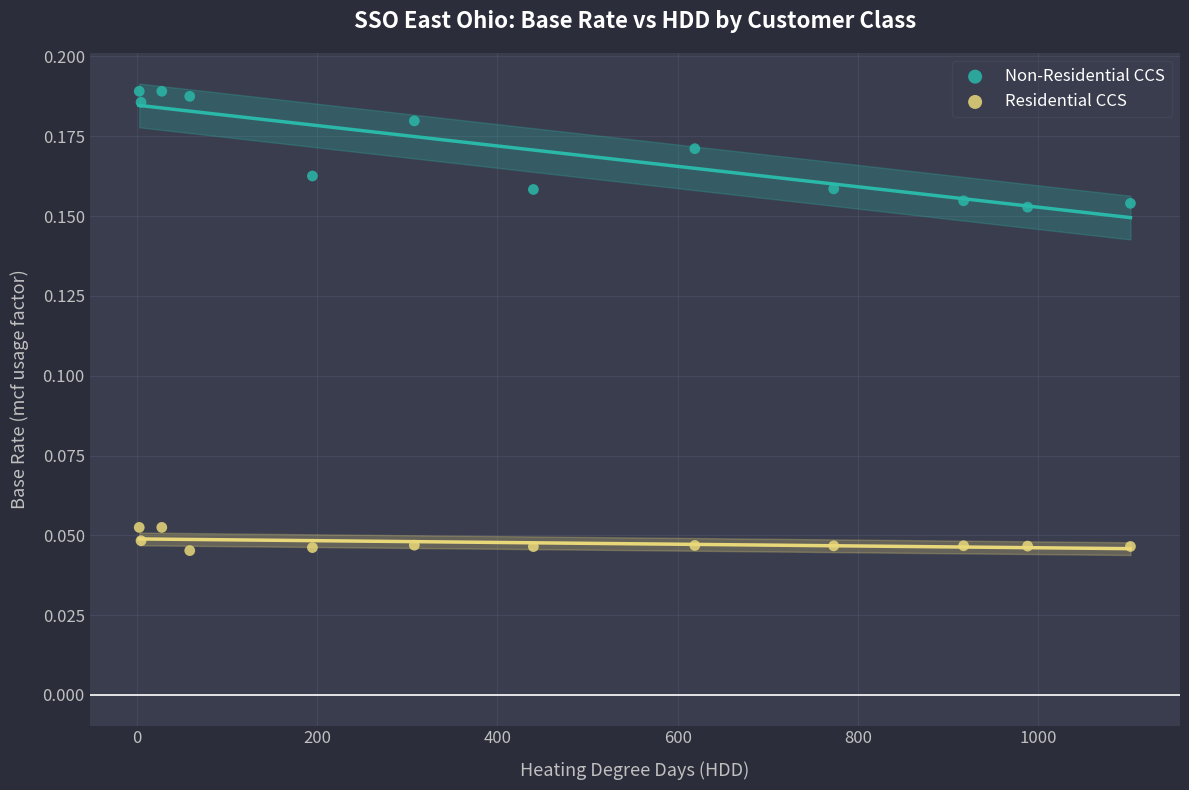

What are all the series names shown in the legend?

Non-Residential CCS, Residential CCS